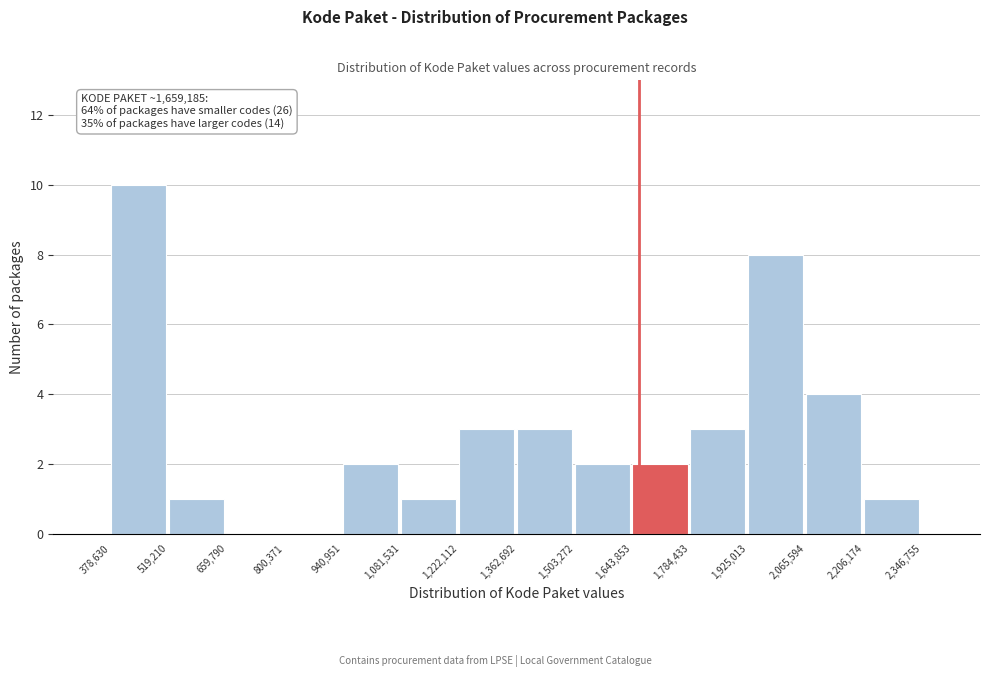

Which range on the x-axis has the tallest bar?

378,630 to 519,210